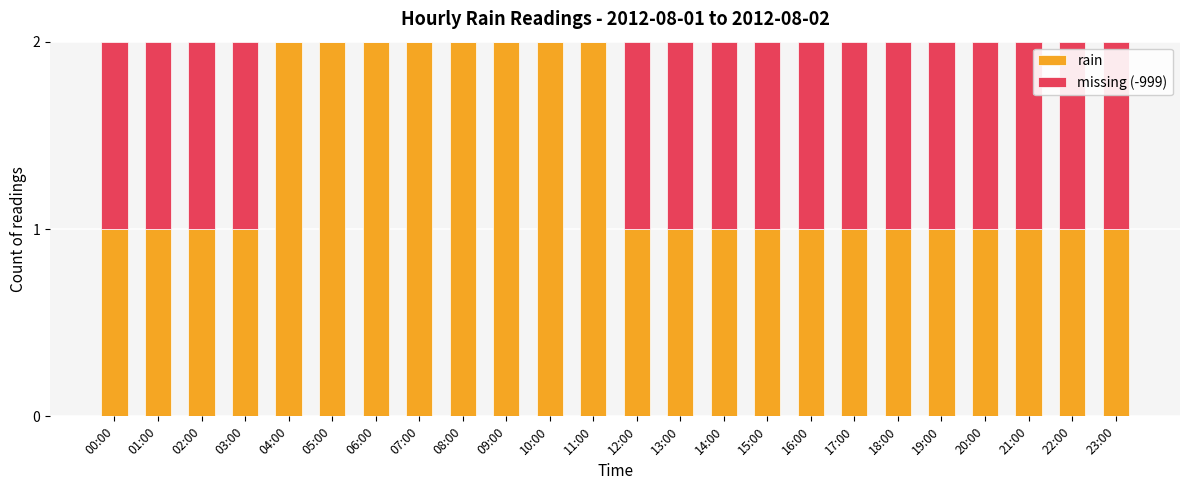

Is it true that rain equals 3 at 10:00?

False